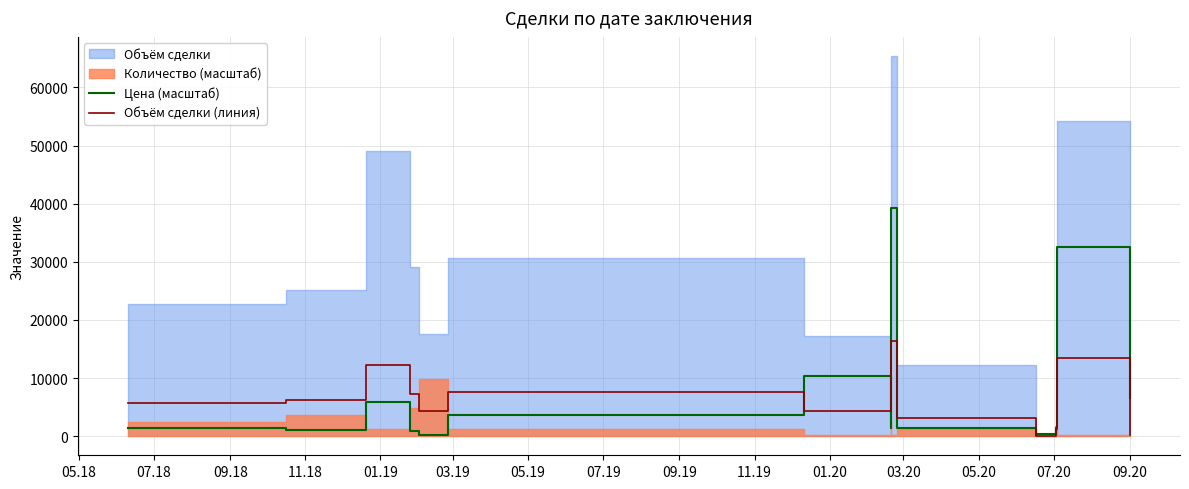

After their last crossing, which series has the higher values: Цена (масштаб) or Объём сделки (линия)?

Цена (масштаб)